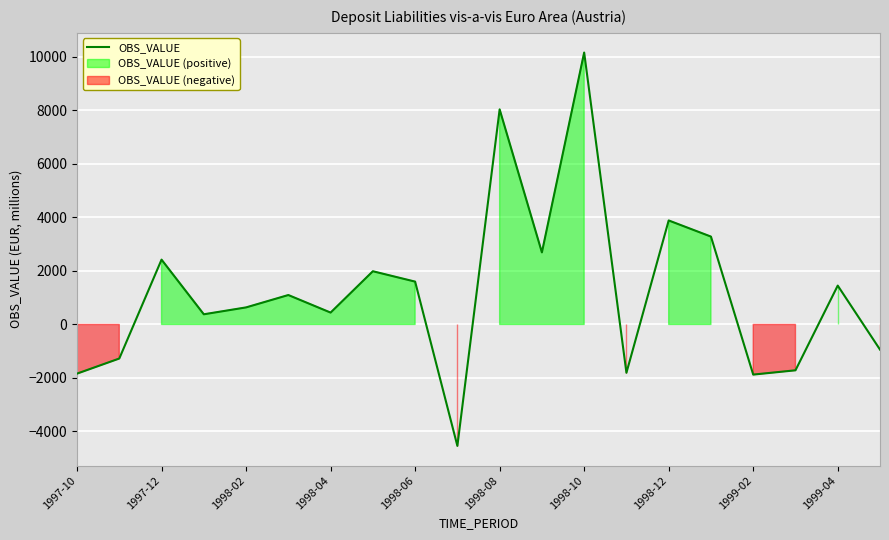

True or false: the data shows -2667.1 at 13.

False